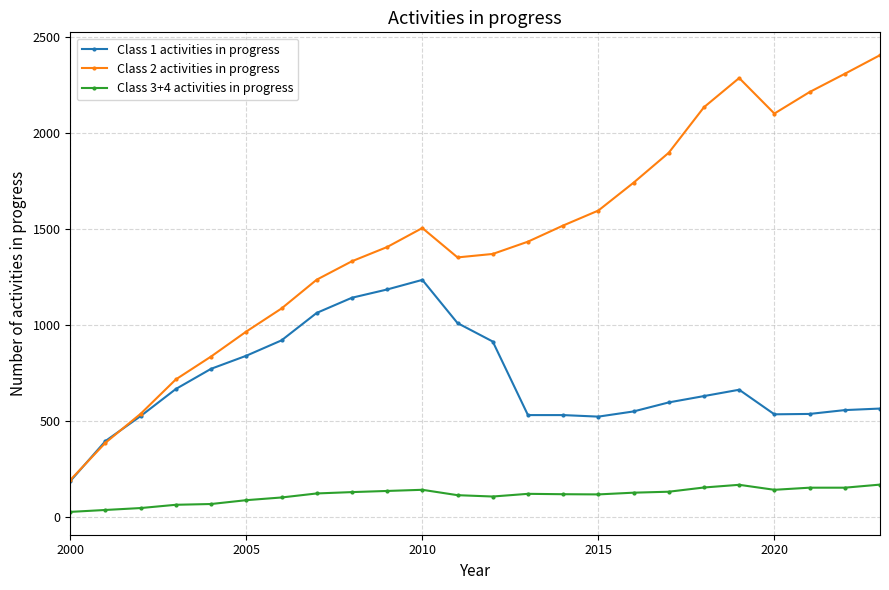

True or false: Class 3+4 activities in progress and Class 2 activities in progress cross at least once.

False